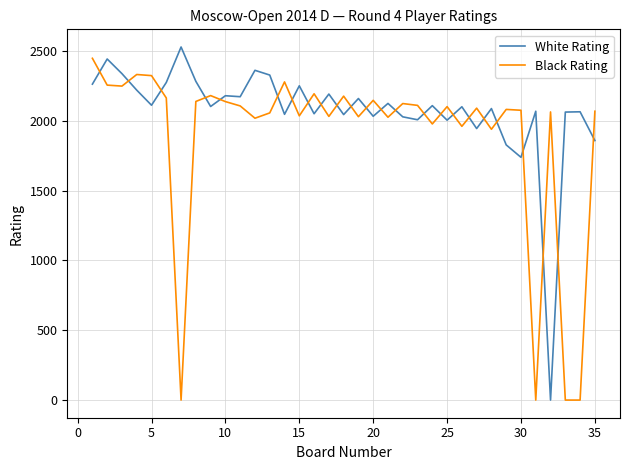

What is the highest value of the Black Rating series?

2447